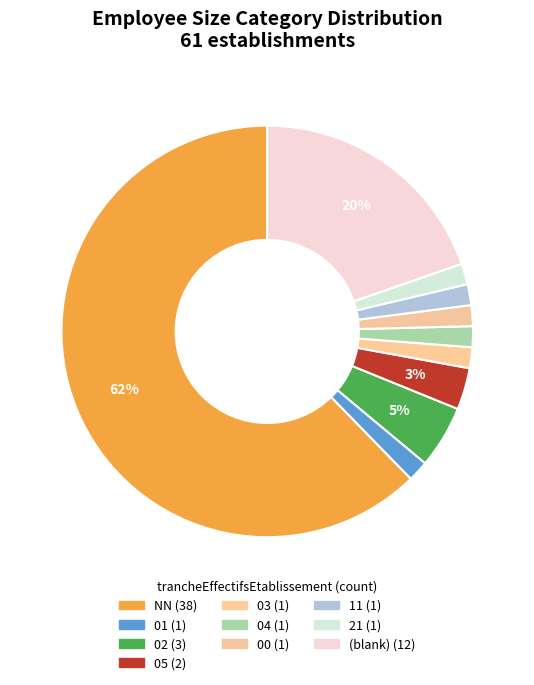

How many segments does this pie chart have?

10